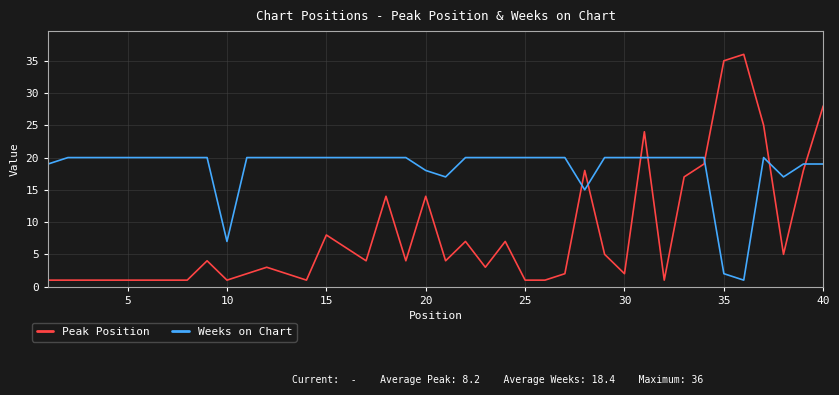

List the series in order of their overall mean, lowest first.

Peak Position, Weeks on Chart